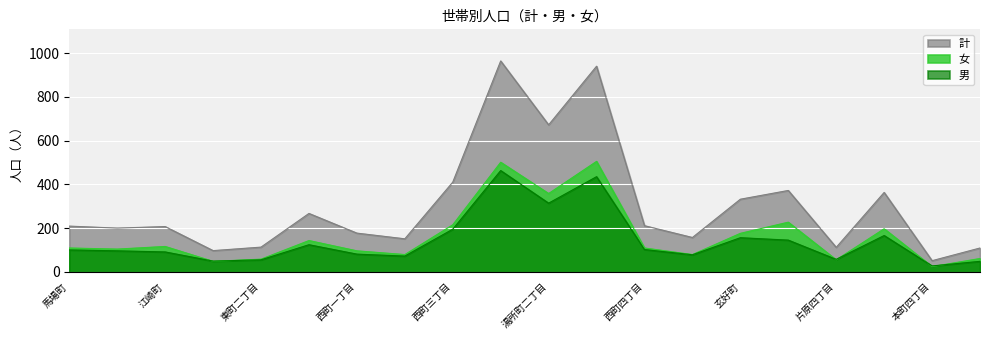

True or false: 計 and 女 intersect in this chart.

False